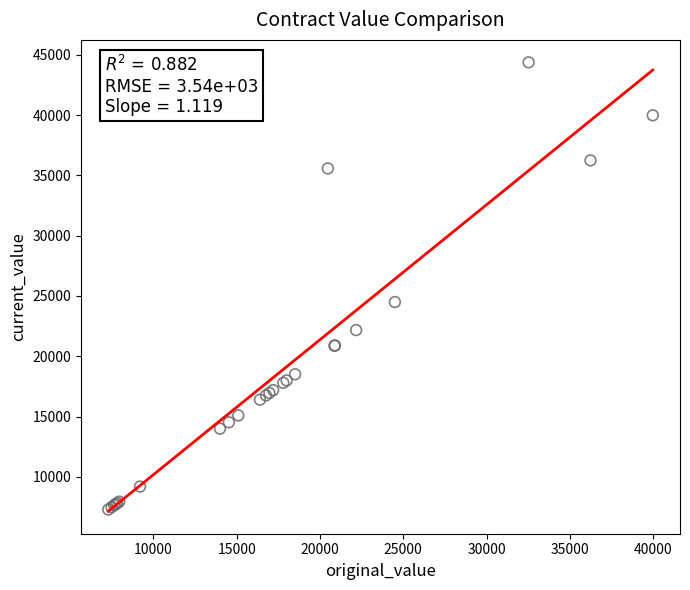

What Y value in the scatter plot is closest to 25831?

24499.0